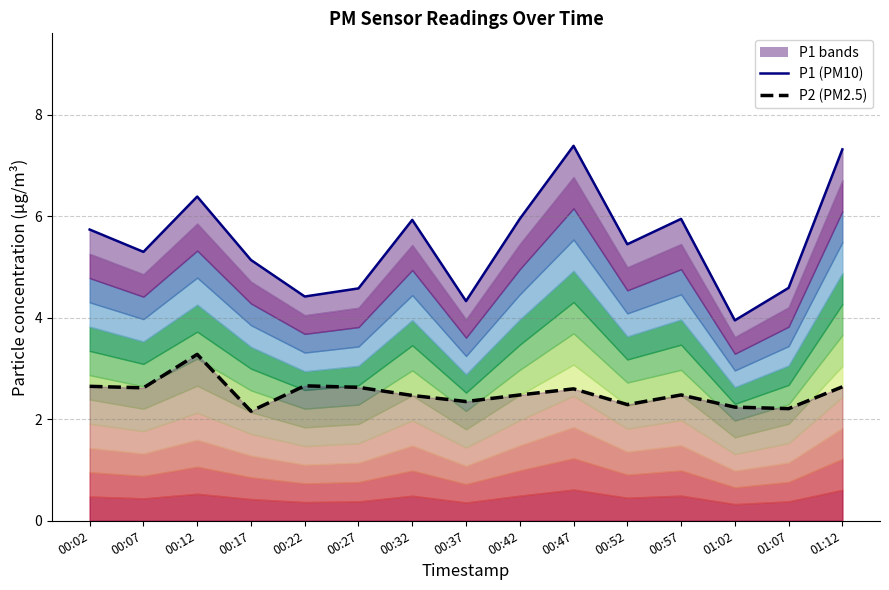

The value of P1 (PM10) at 00:42 is 8.2. True or false?

False